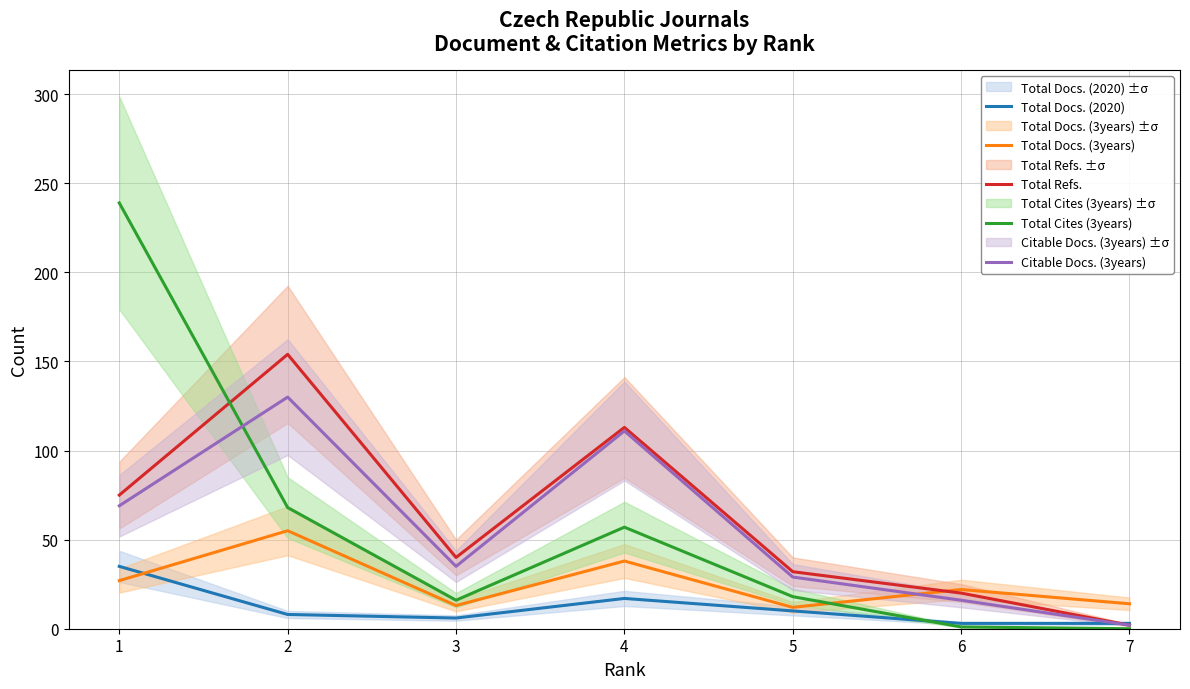

What are all the series names shown in the legend?

Total Docs. (2020), Total Docs. (3years), Total Refs., Total Cites (3years), Citable Docs. (3years)